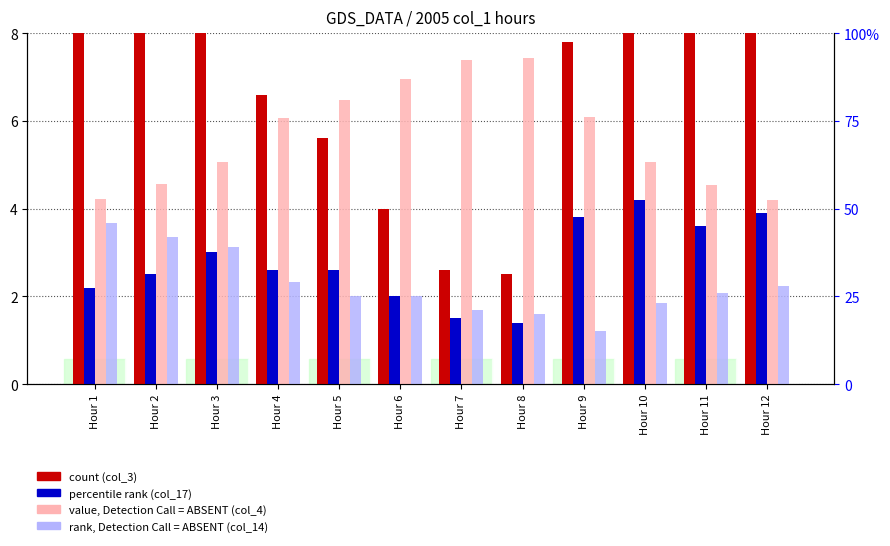

Which category has the lowest value across all series?

Hour 9